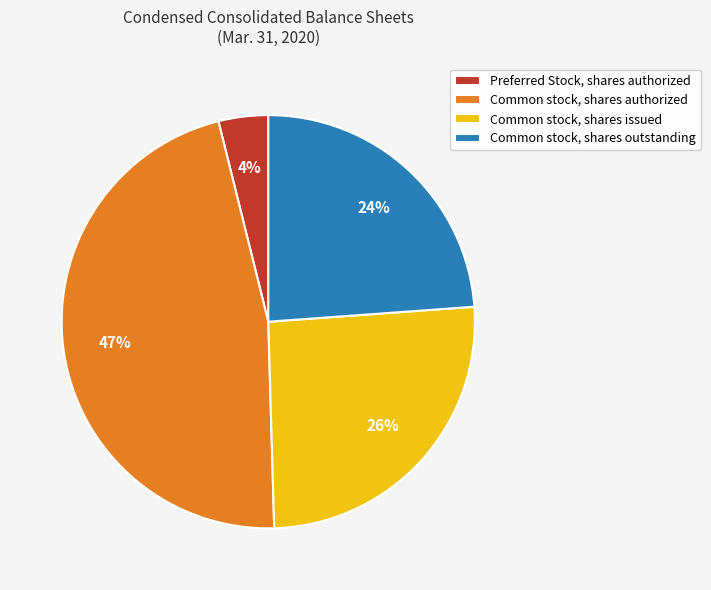

What is the smallest slice in the pie chart?

Preferred Stock, shares authorized